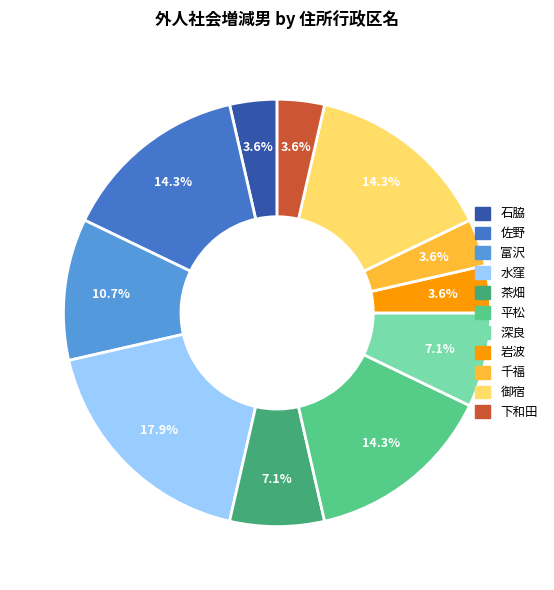

Does any single category account for the majority?

No